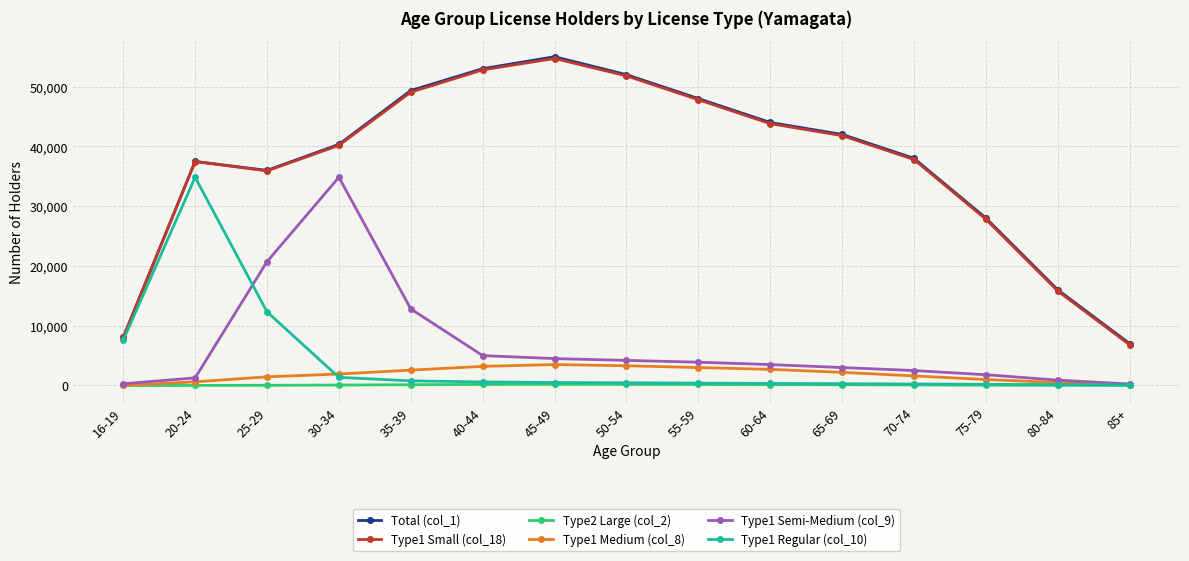

The value of Type1 Small (col_18) at 35-39 is 49067. True or false?

True